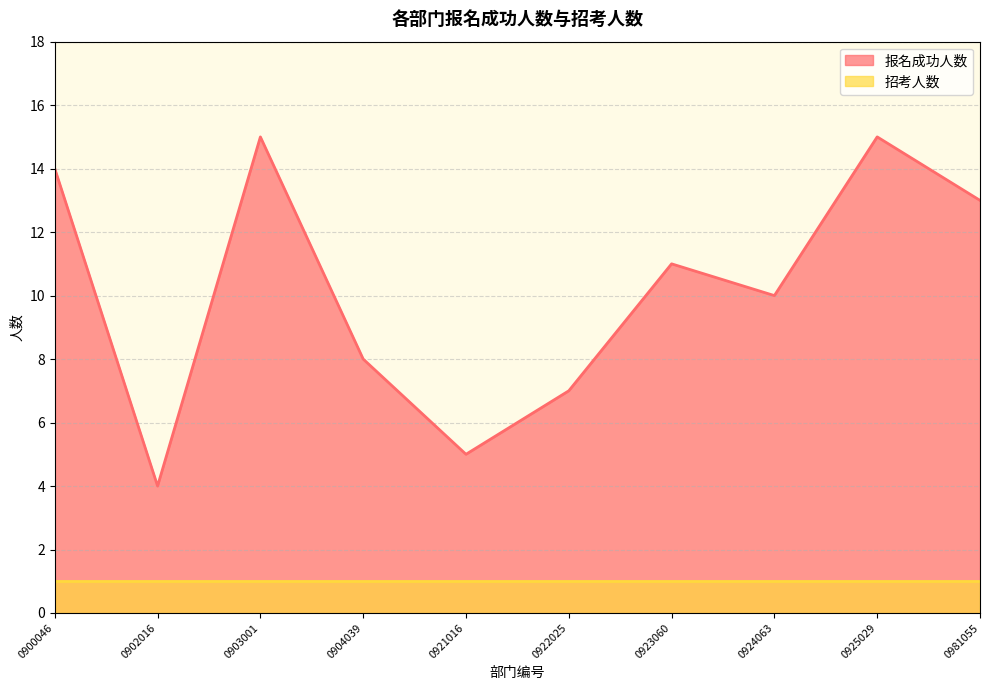

Where does the data first go above 11?

0900046